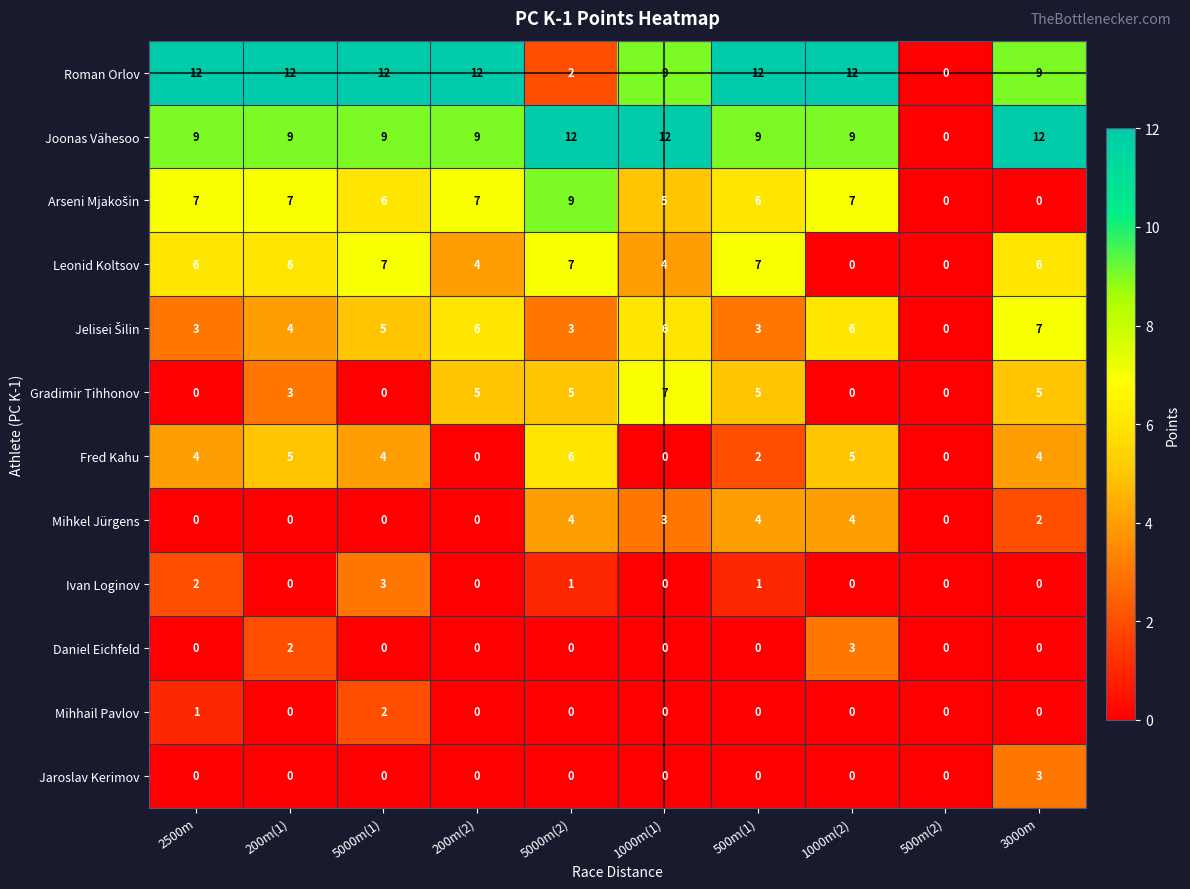

How many categories are shown in the chart?

10